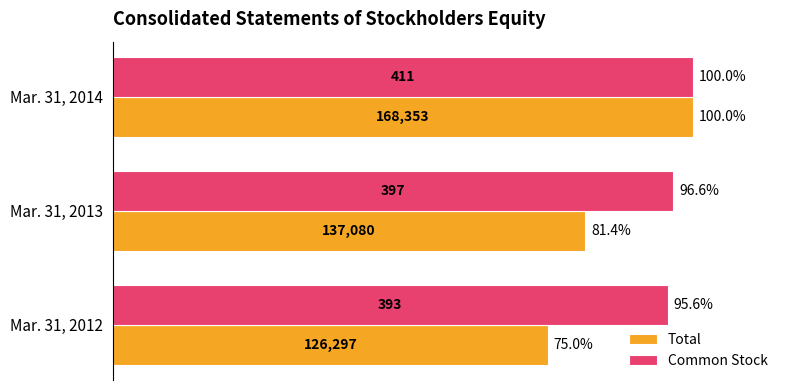

Which series has the widest spread of values?

Total